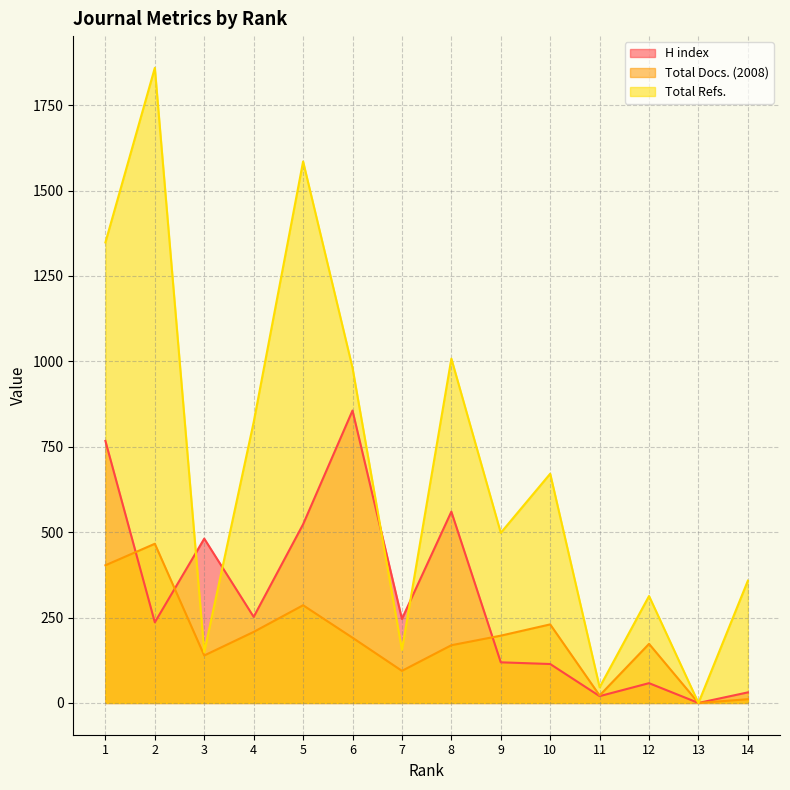

What is the sum of the Total Refs. values at 13 and 14?

358